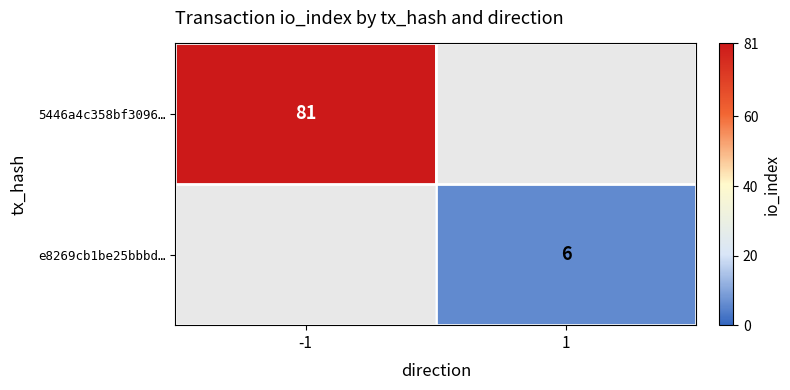

Is the value of e8269cb1be25bbbd… at 1 greater than the value of 5446a4c358bf3096… at -1?

No